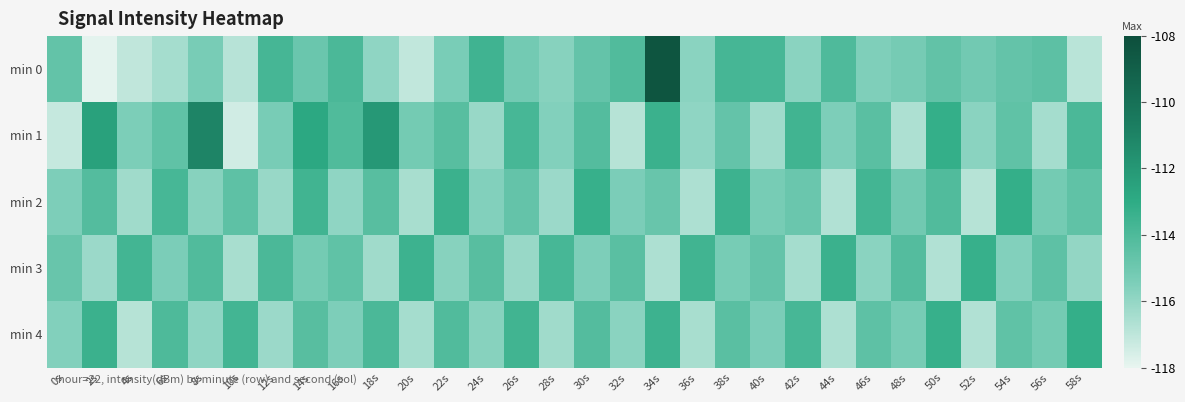

Which has a higher value, 6s or 14s?

14s